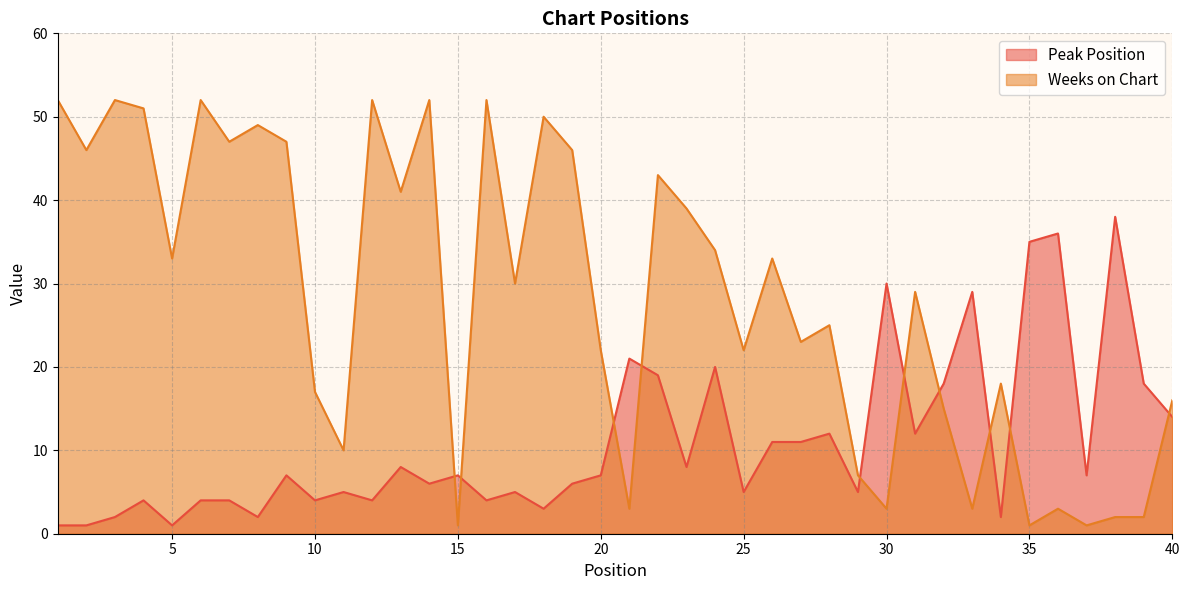

List the labels in order of Peak Position value, smallest first.

1, 2, 5, 3, 8, 34, 18, 4, 6, 7, 10, 12, 16, 11, 17, 25, 29, 14, 19, 9, 15, 20, 37, 13, 23, 26, 27, 28, 31, 40, 32, 39, 22, 24, 21, 33, 30, 35, 36, 38